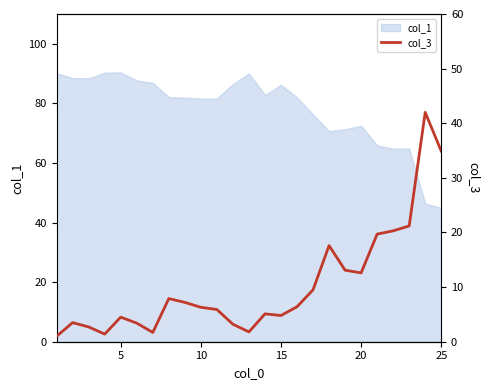

How many points are higher than both their immediate neighbors (excluding endpoints)?

6